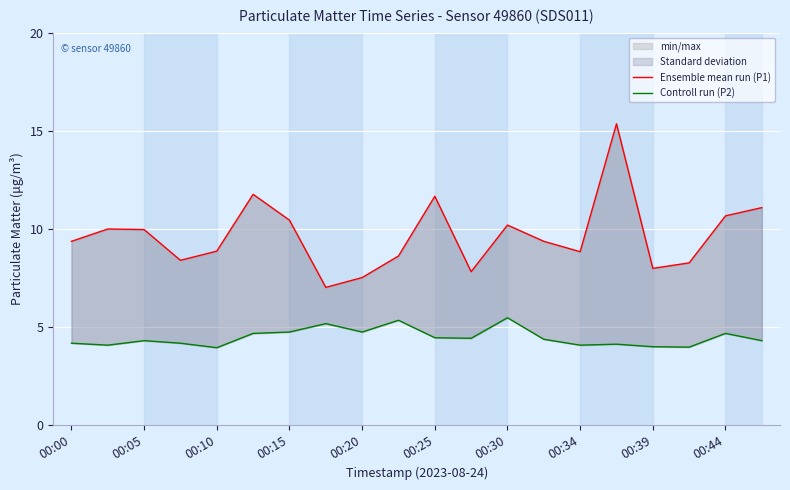

Which series changed the most between 12 and 17?

Ensemble mean run (P1)